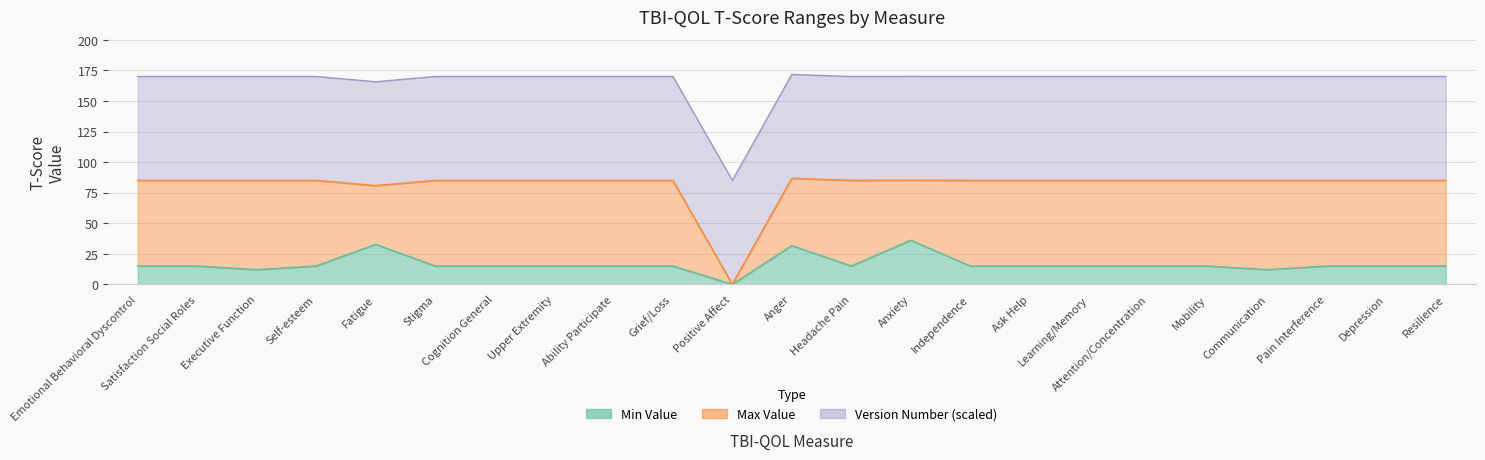

Where does the Min Value series first go above 15?

Fatigue